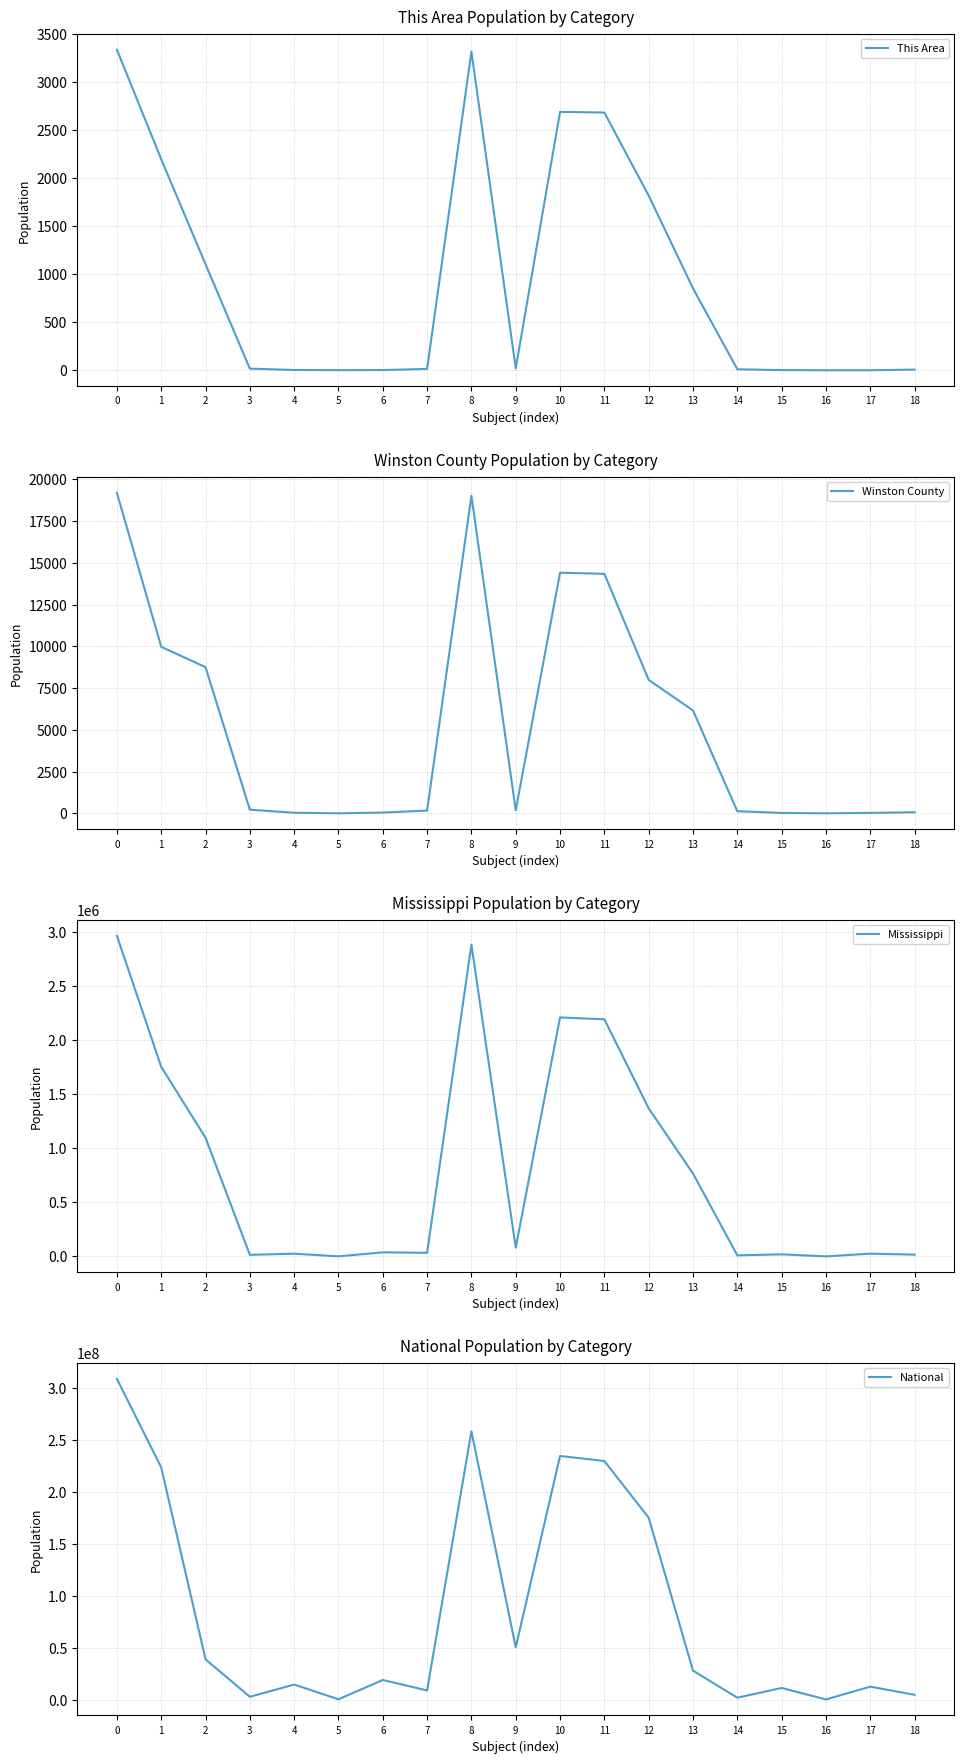

Where is the first local minimum for National?

3